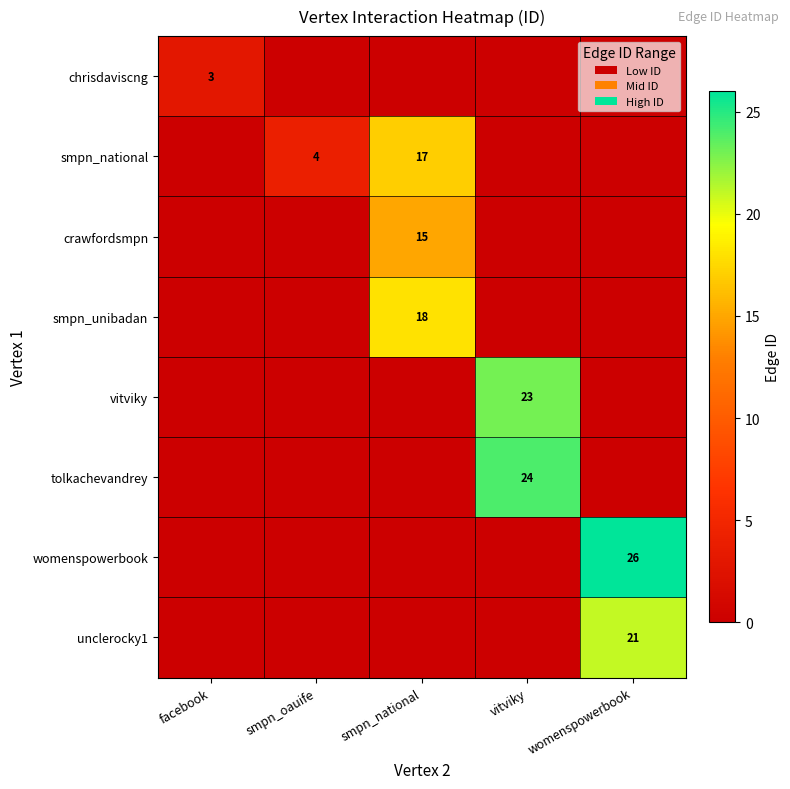

Which category has the lowest value across all series?

smpn_oauife